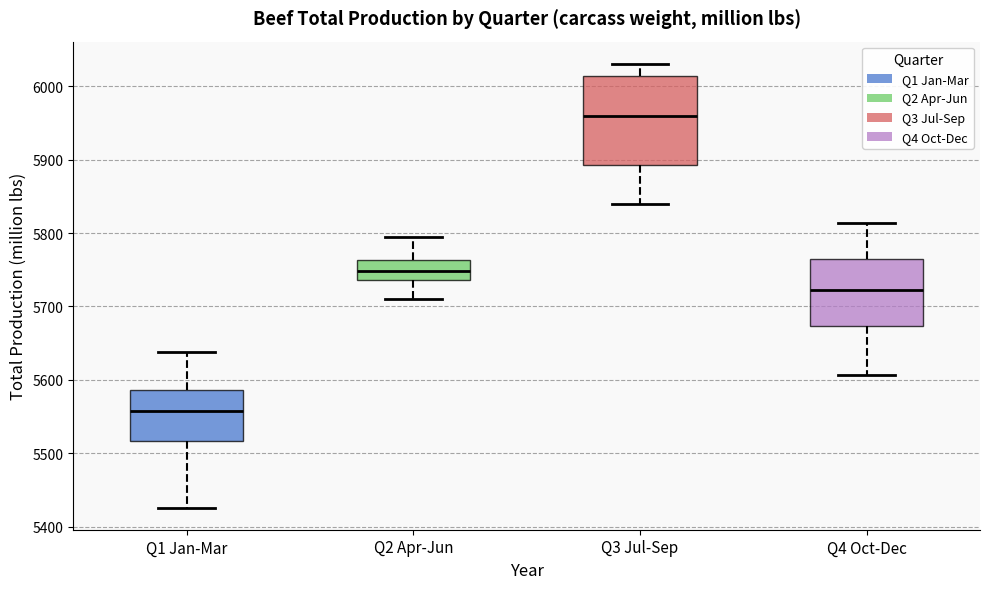

Where does the median line of the box for Q4 Oct-Dec sit on the y-axis? The values are not printed on the chart, so give them approximately, as read against the axis.

5720